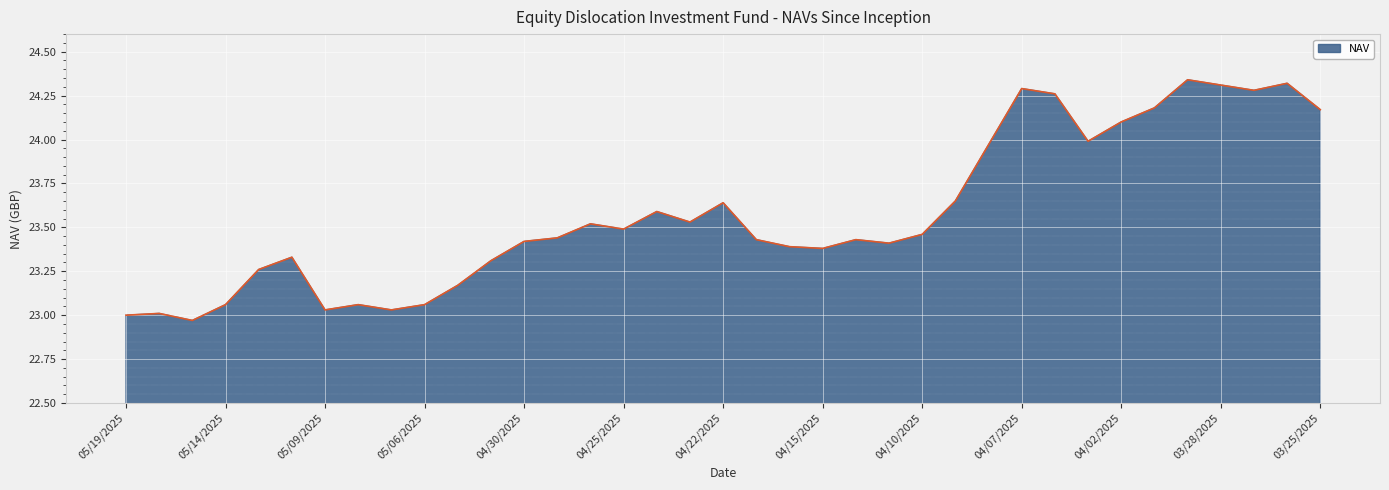

What is the difference between the maximum and minimum values?

1.4